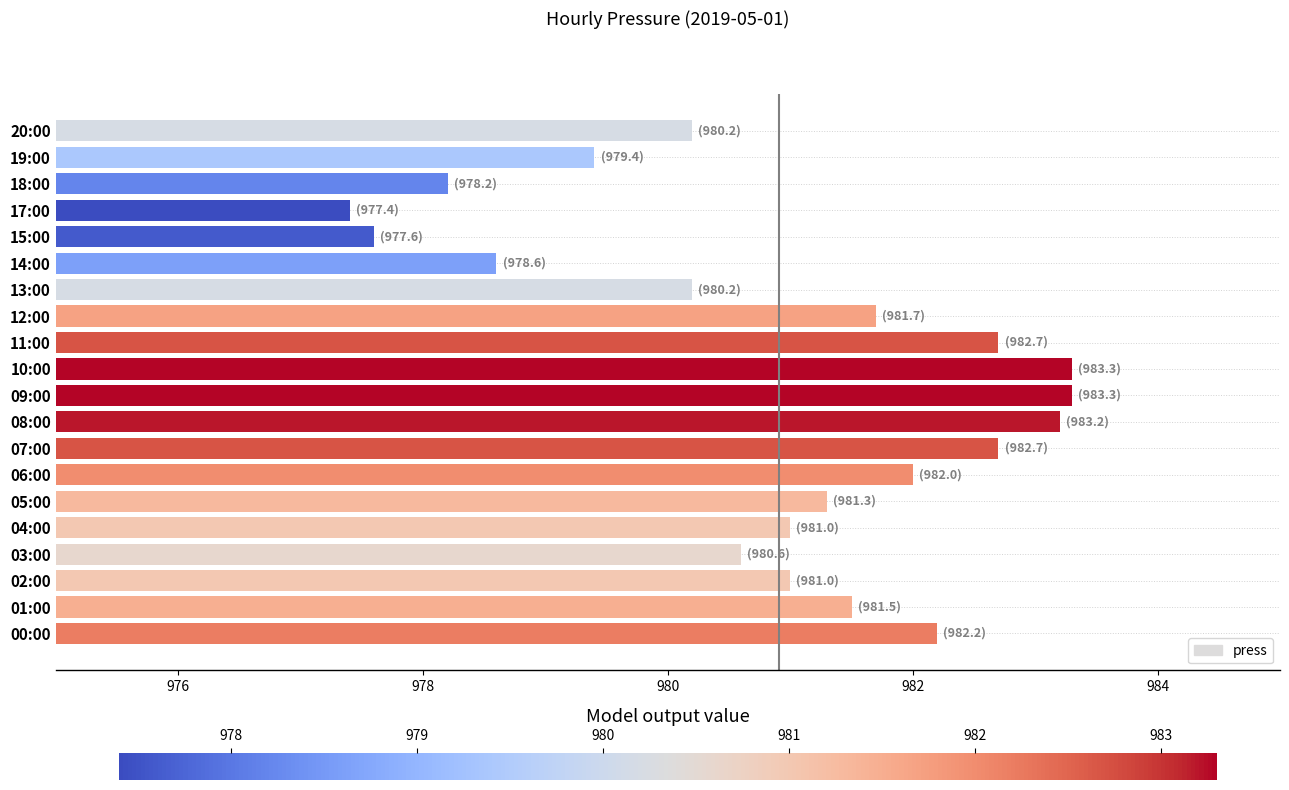

Read the value at 02:00.

981.0